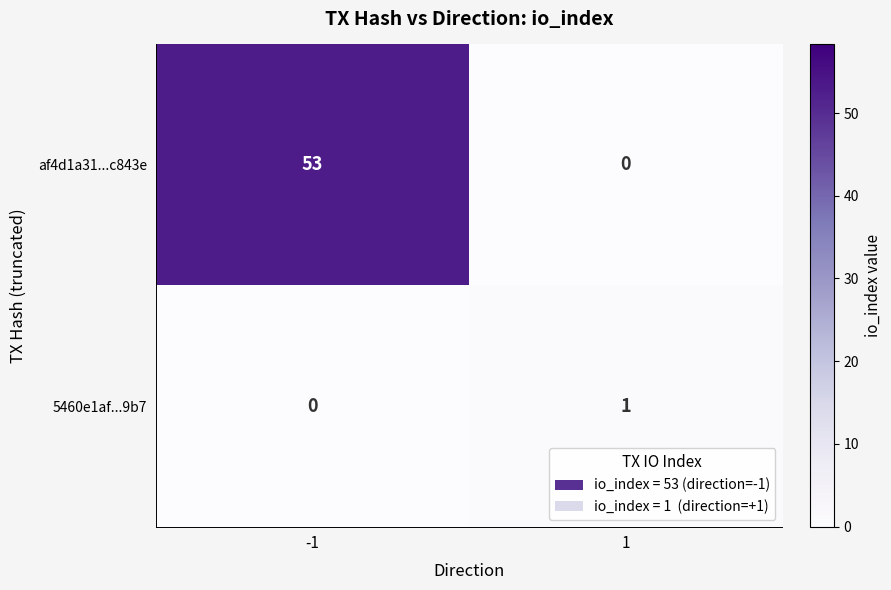

What is the approximate value of af4d1a31...c843e at -1, to the nearest 5?

55